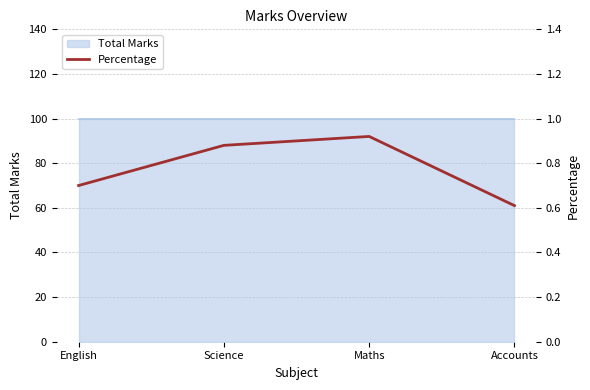

Where is the first local maximum?

Maths